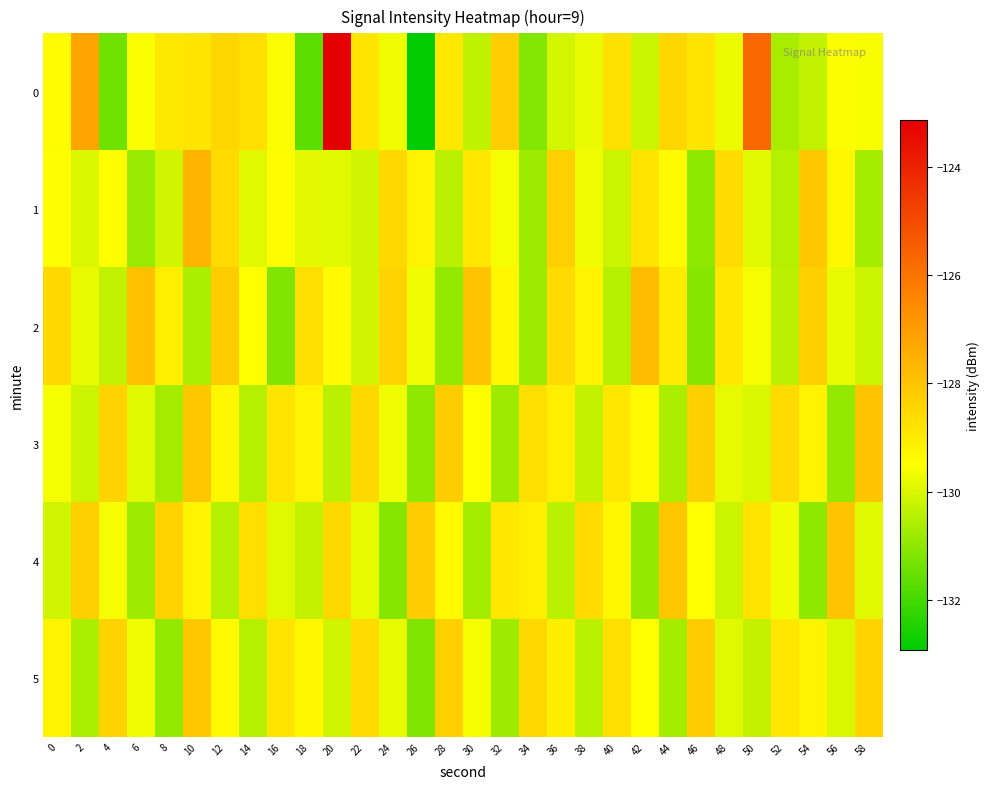

How many distinct data groups are displayed?

6